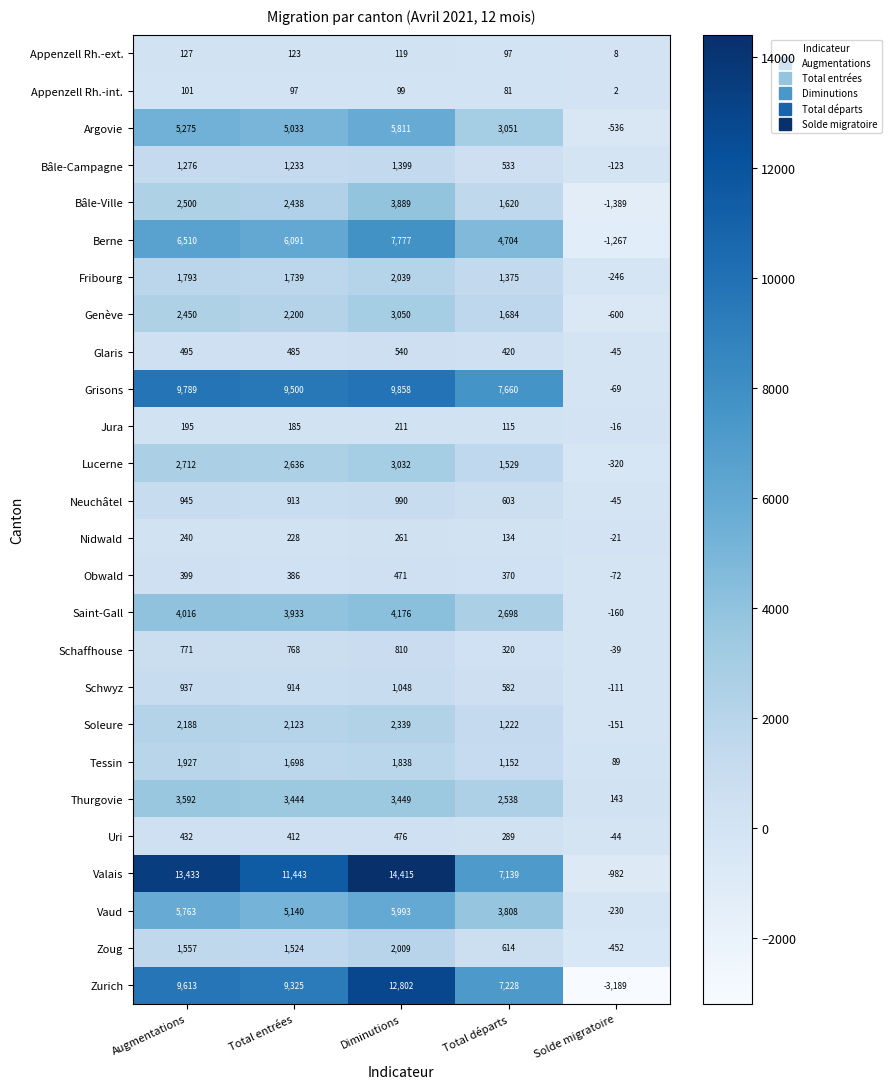

Read the Argovie value at Total départs.

3051